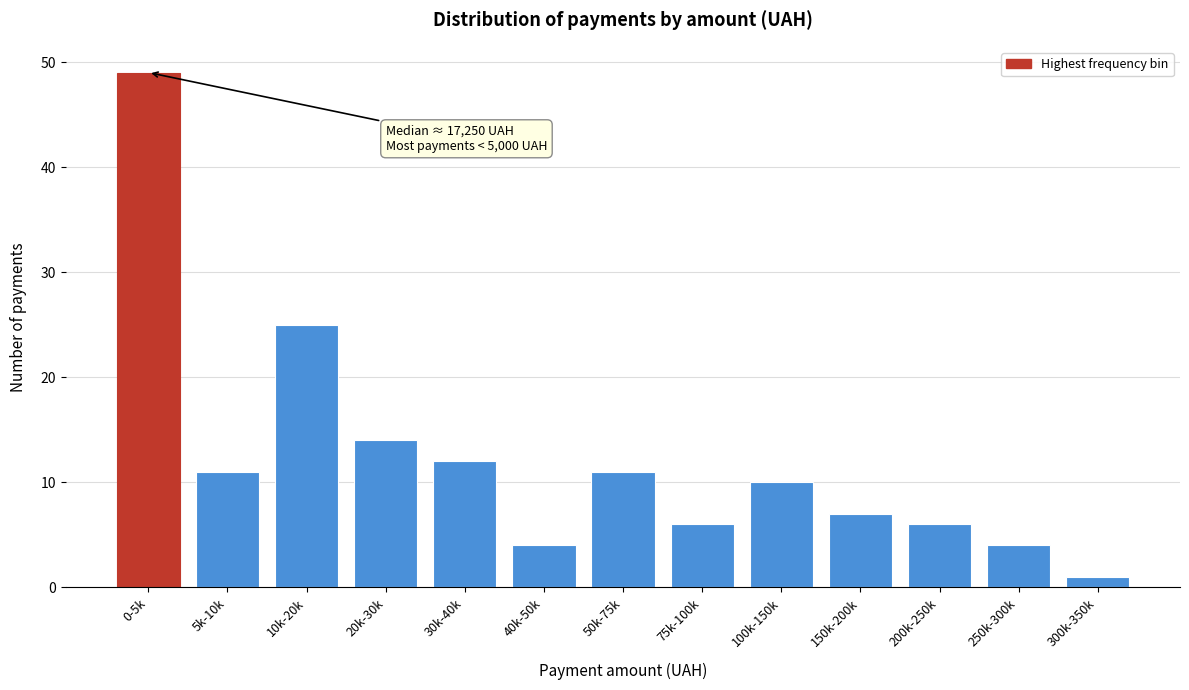

Reading left to right, transcribe all the data shown in this chart.

49	11	25	14	12	4	11	6	10	7	6	4	1